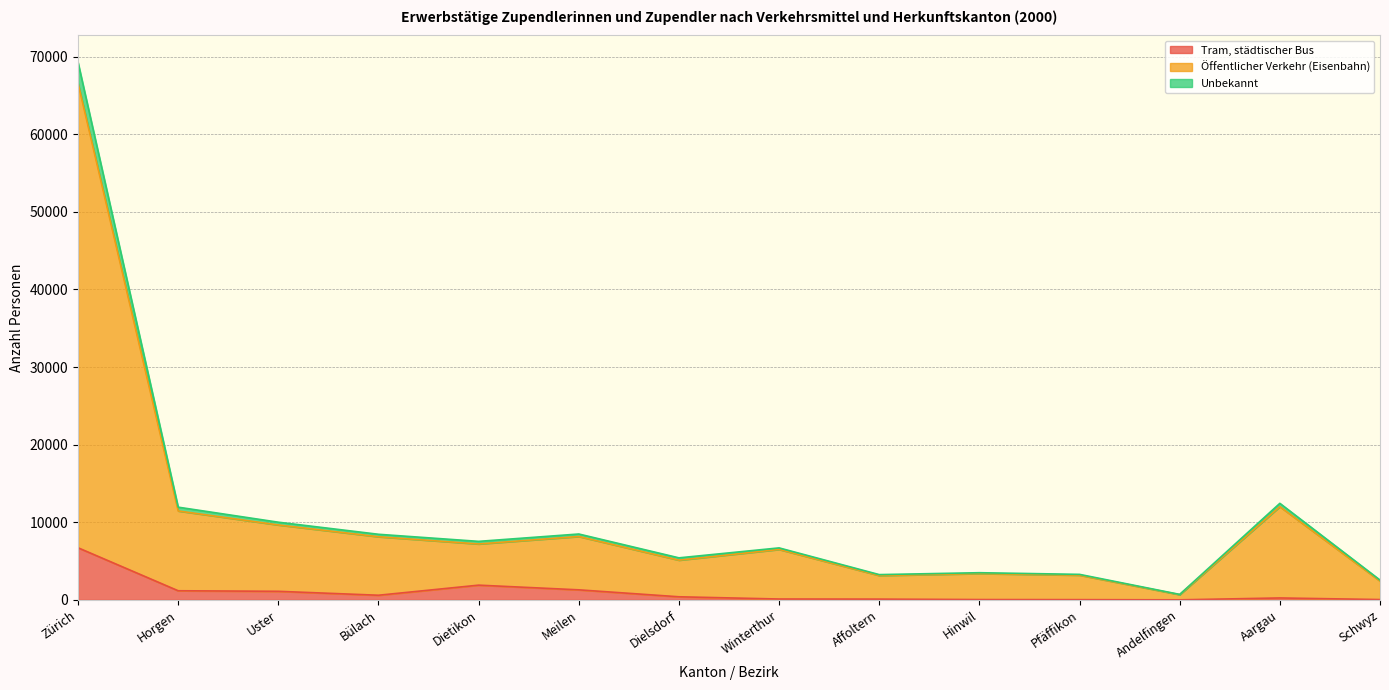

At which label does Unbekannt reach its peak?

Zürich